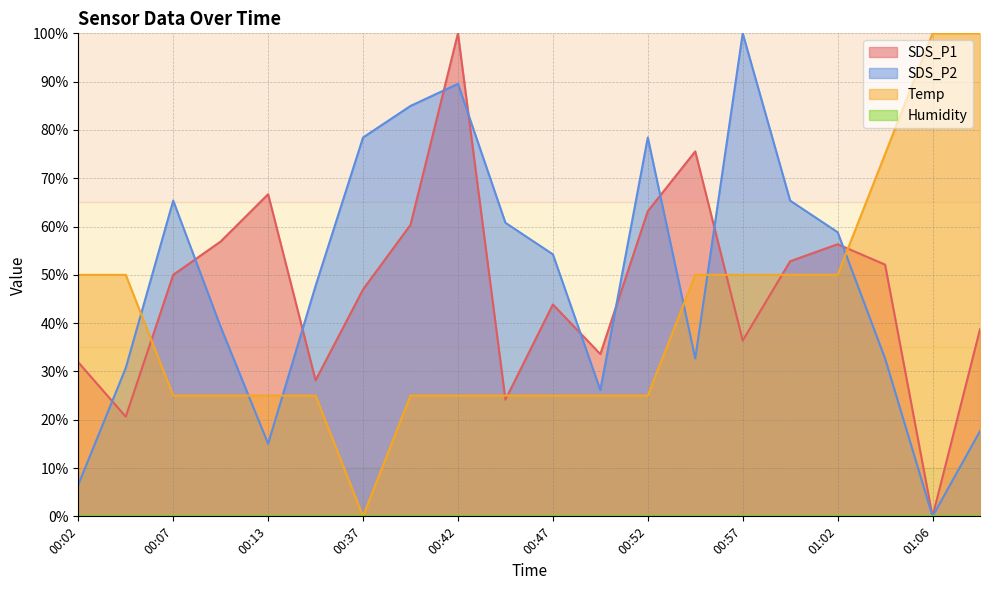

At which label is Temp closest to 50?

00:02